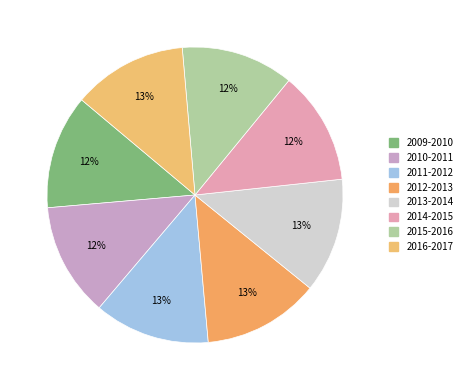

How many slices are in this pie chart?

8